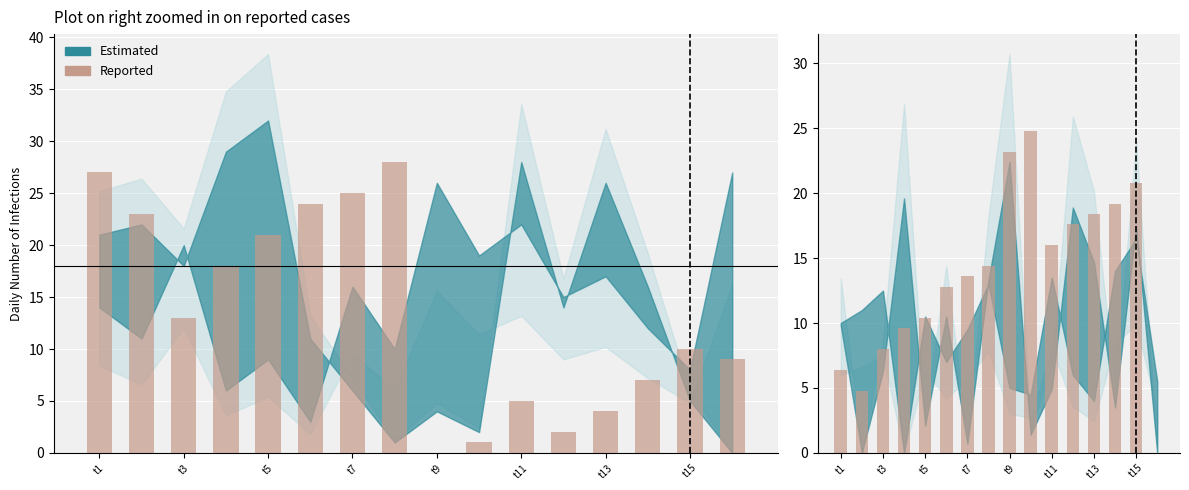

Count the number of categories in the chart.

16